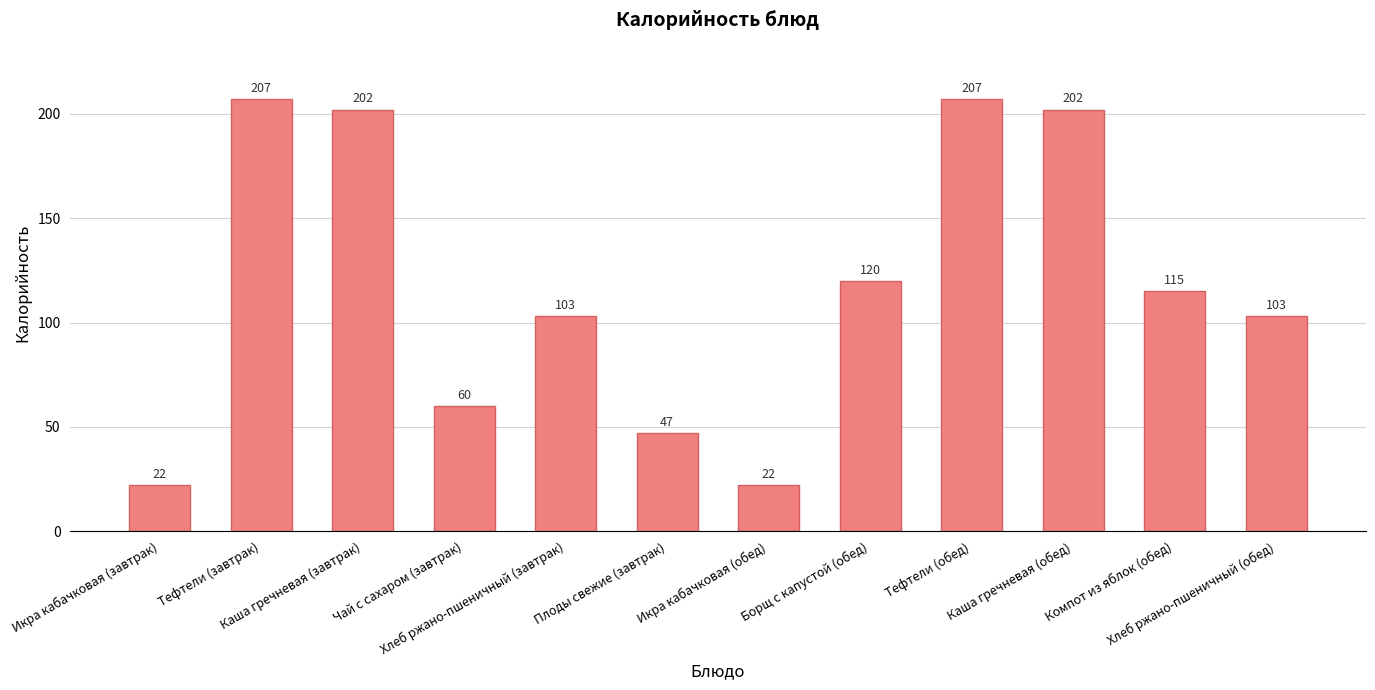

What is the label of the 7th bar from the right?

Плоды свежие (завтрак)